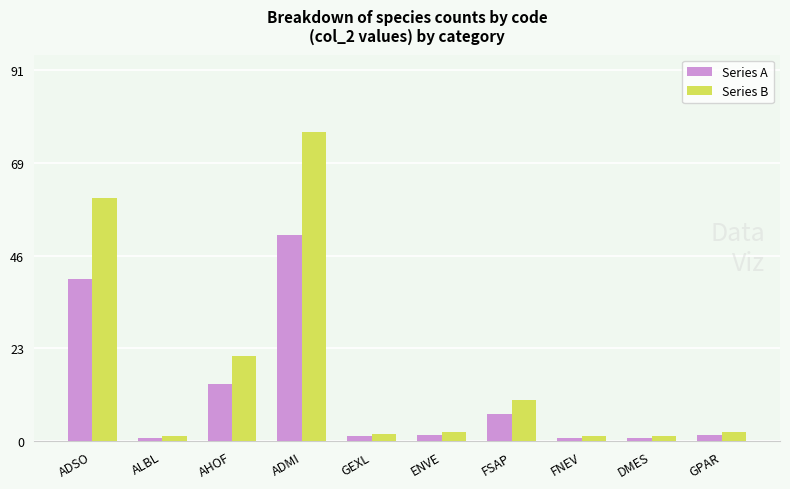

At which label is Series B closest to 38?

AHOF